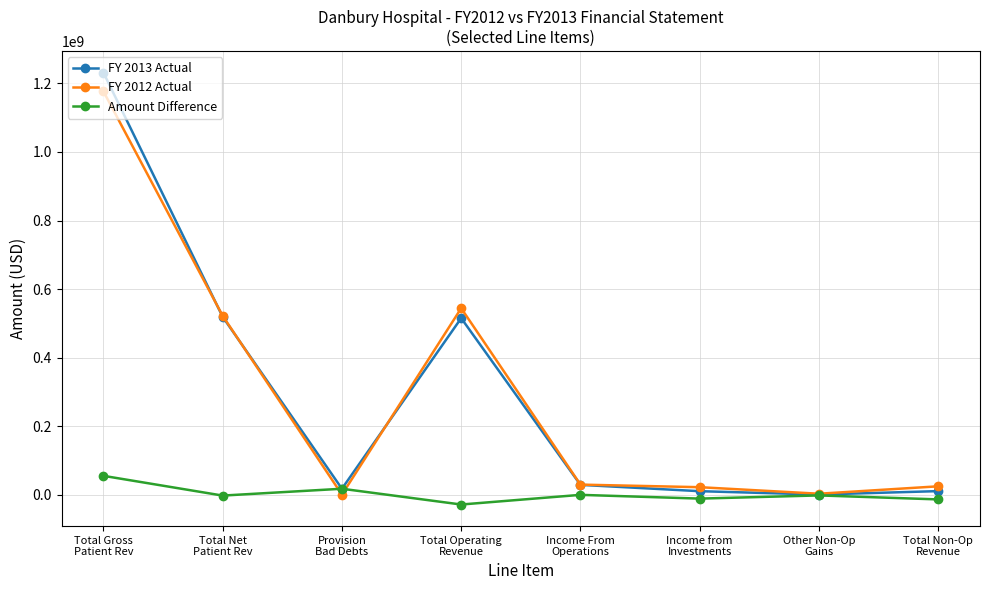

What is the greatest value displayed?

1231890672